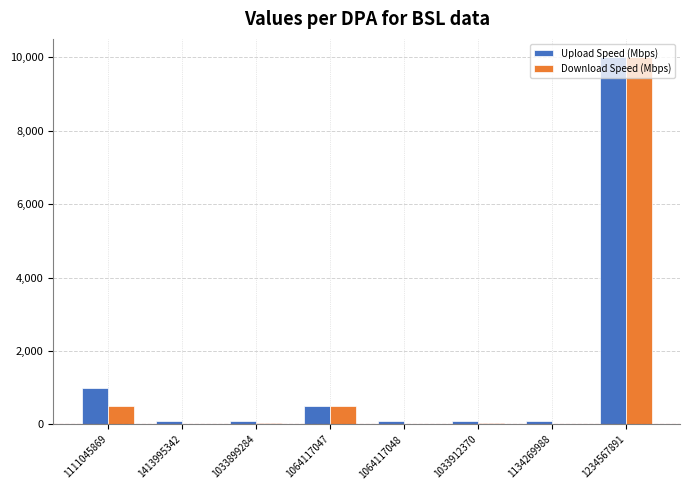

Is it true that Upload Speed (Mbps) equals 100 at 1033912370?

True